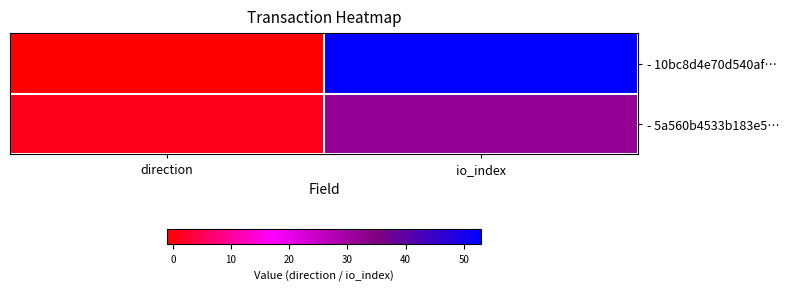

What is the spread (max minus min) of values at io_index?

21